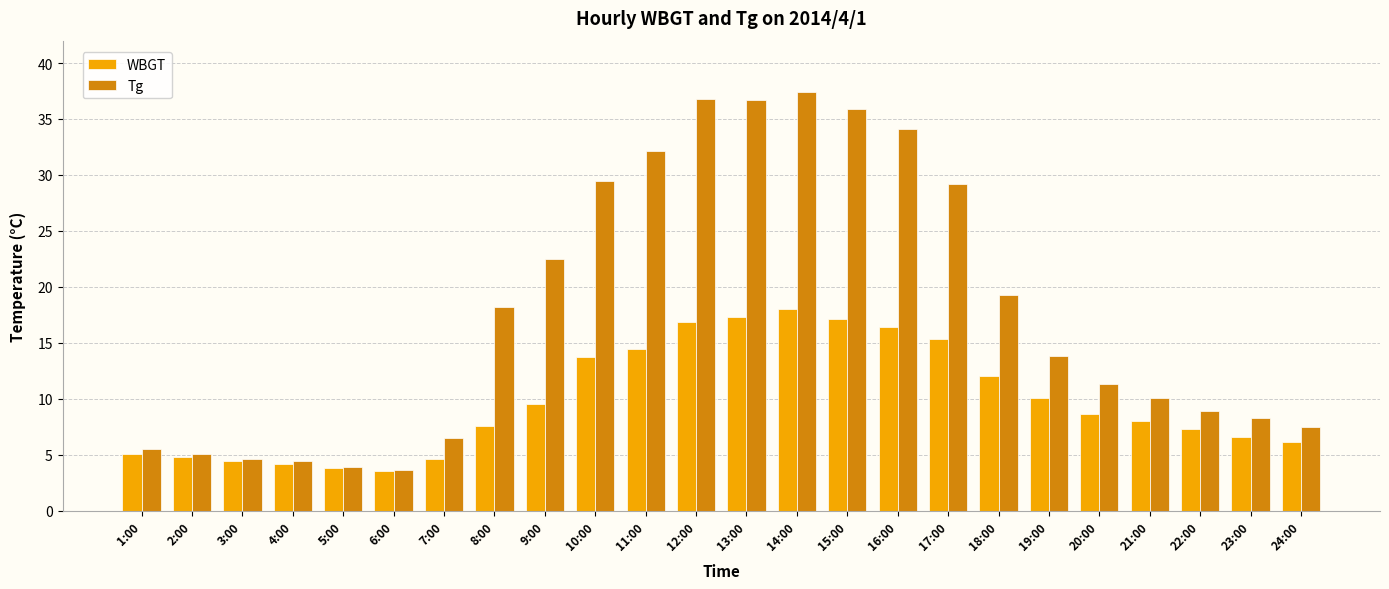

Which series has the largest total across all categories?

Tg